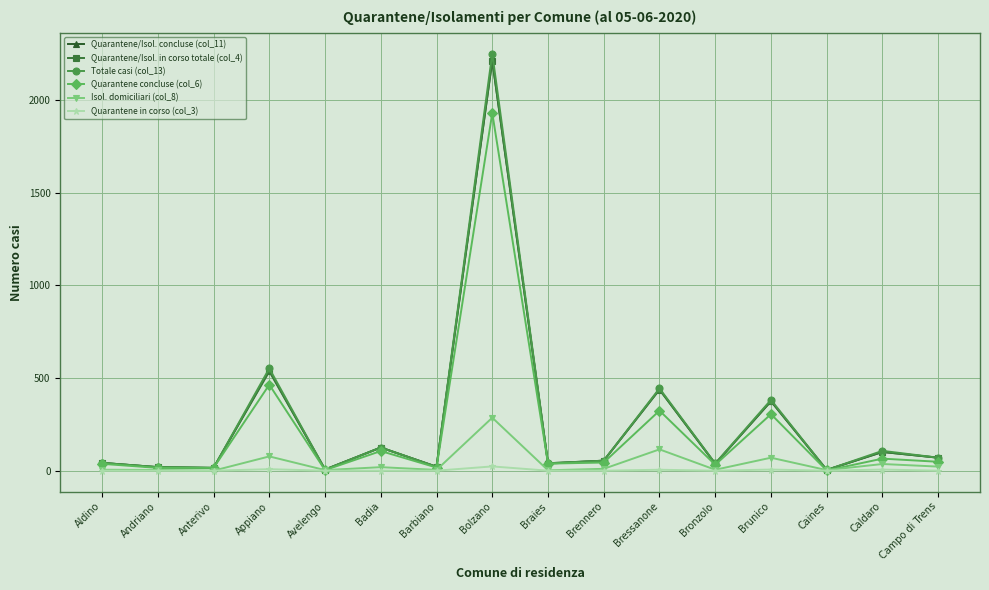

What is the approximate value of Totale casi (col_13) at Caldaro, to the nearest 10?

110